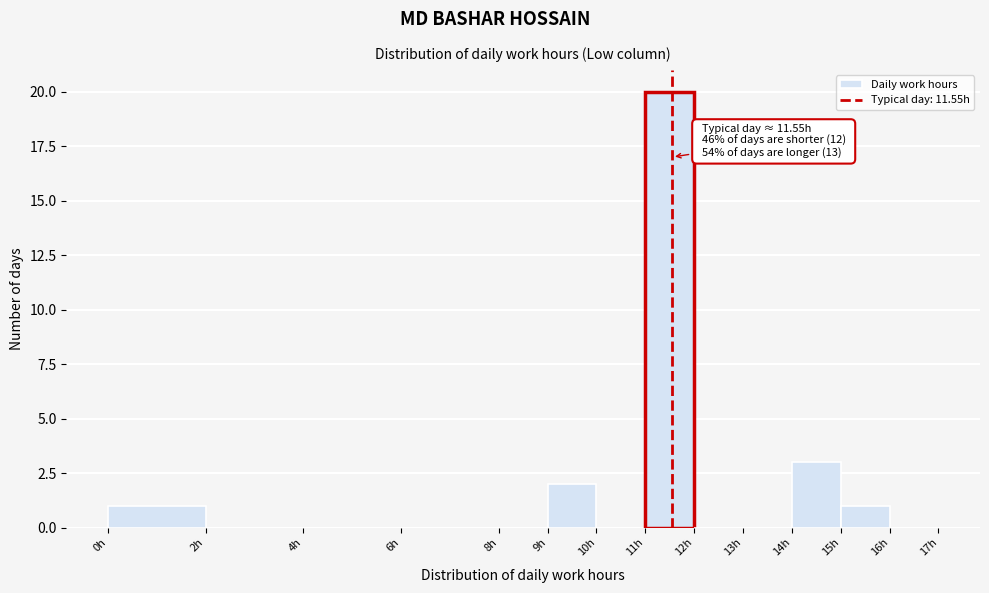

Which range on the x-axis has the tallest bar?

11 to 12